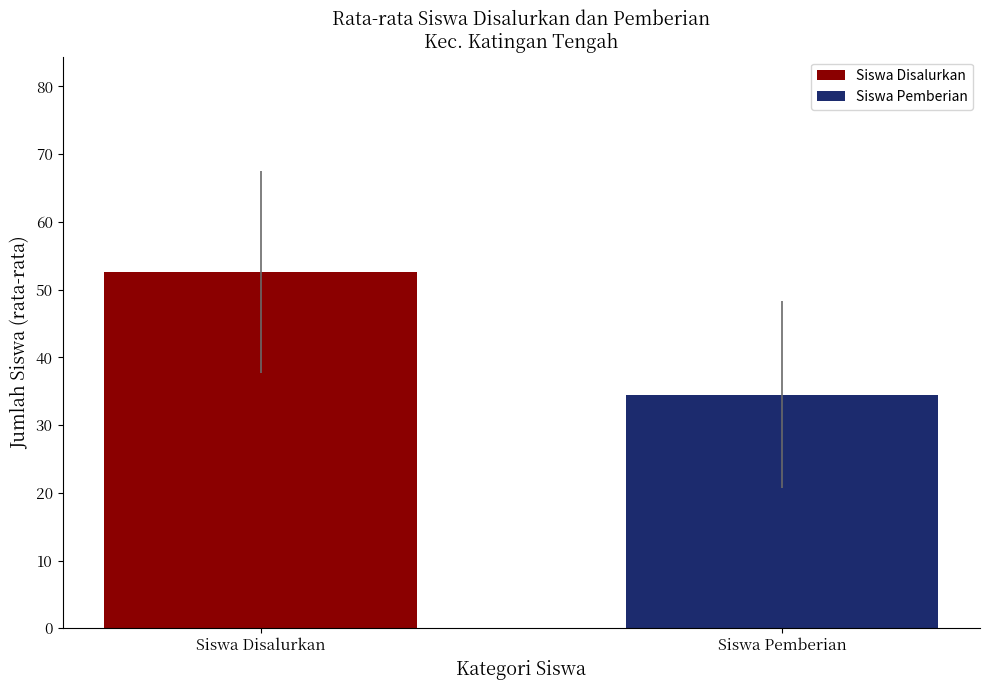

What is the maximum value for Siswa Disalurkan?

52.6